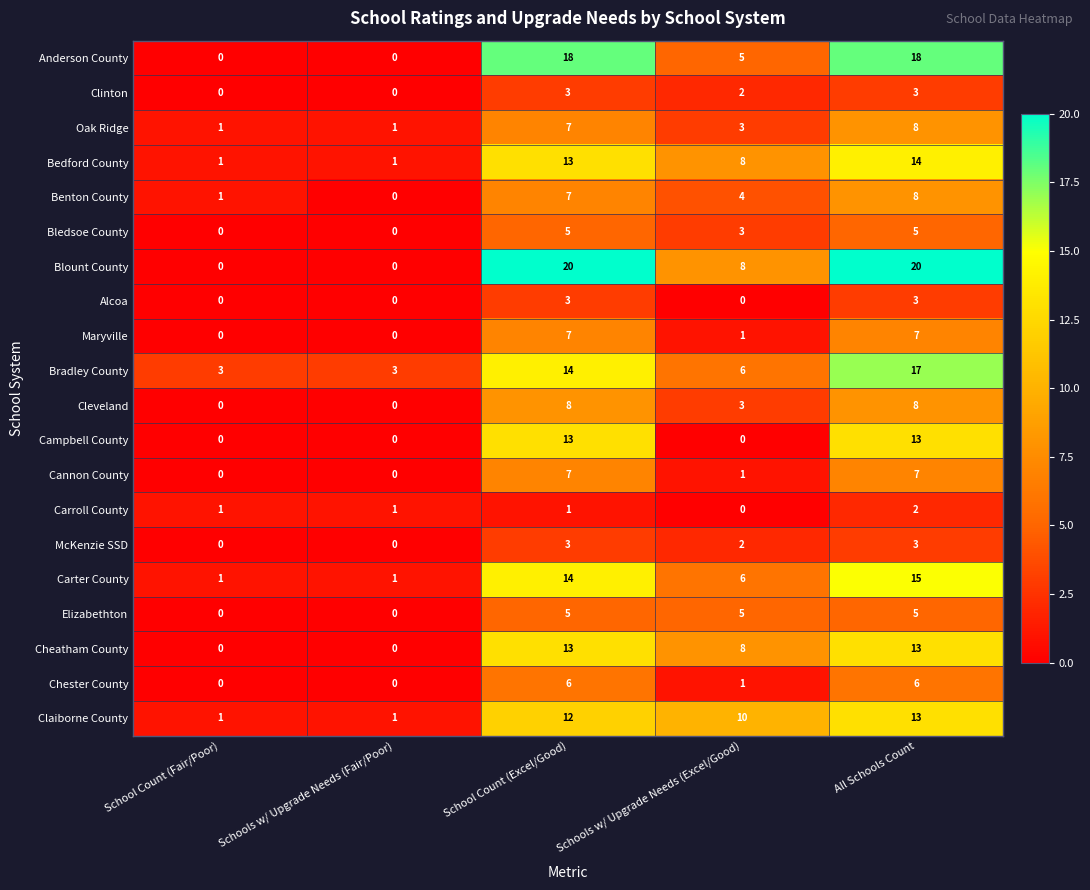

What is the average value of the Carter County series?

7